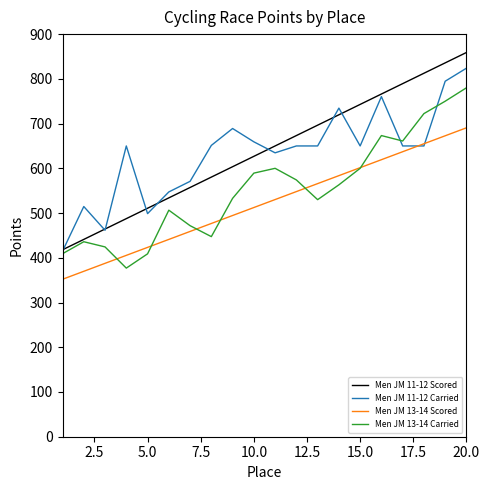

How many interior local peaks does the Men JM 13-14 Carried series have?

4